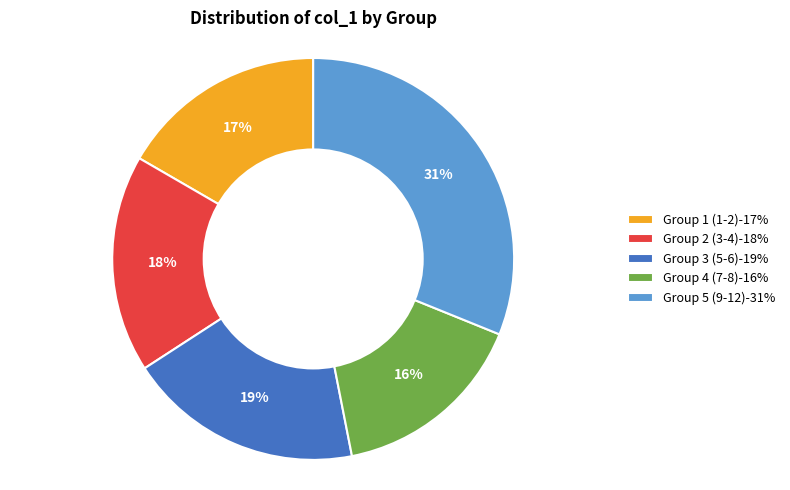

What is the largest slice in the pie chart?

Group 5 (9-12)-31%